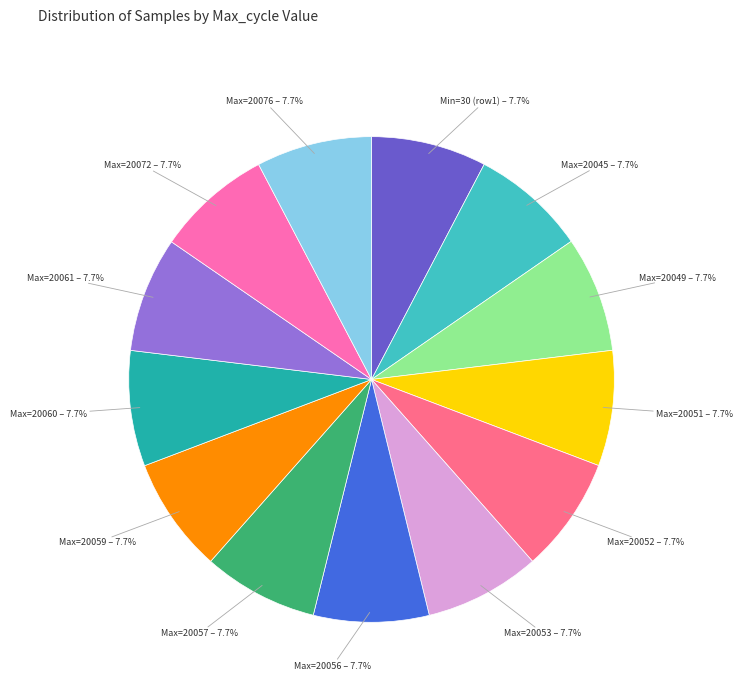

Is there any slice that represents more than half of the pie?

No